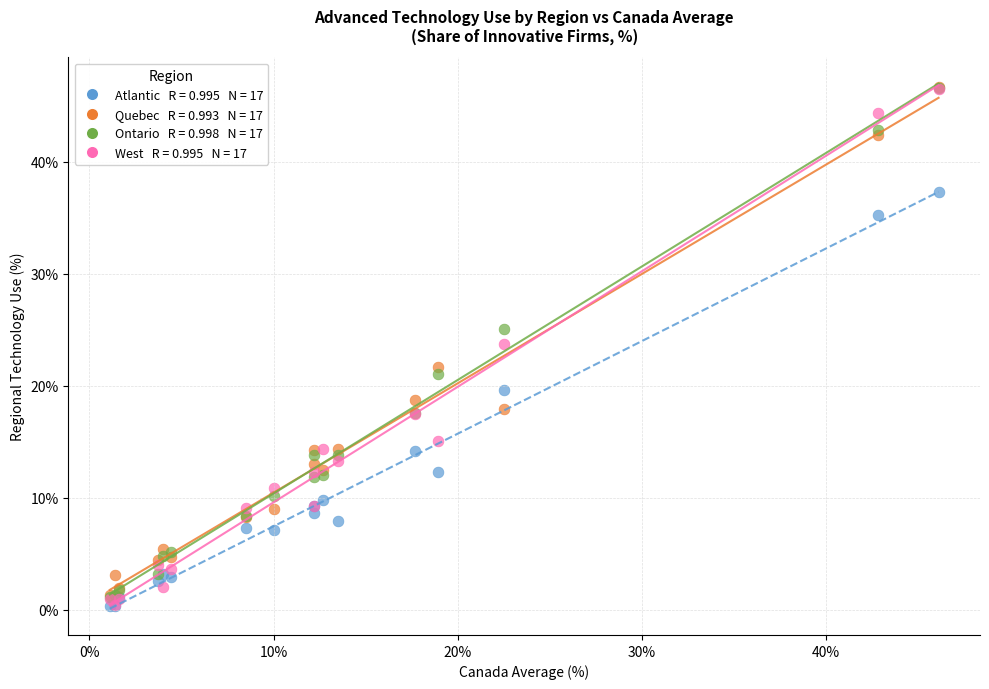

Across all series, what Y value is closest to 23?

23.7